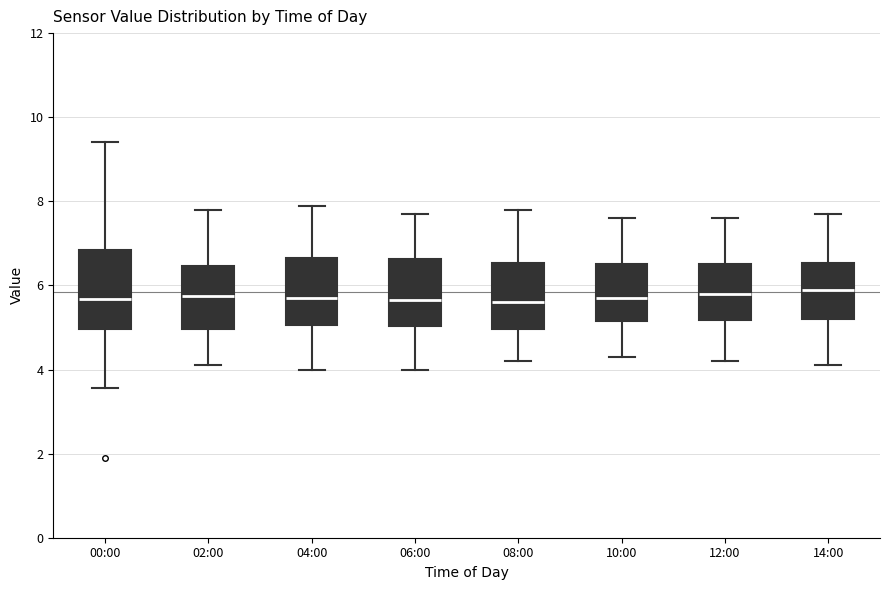

Which box is the tallest, from its lower edge to its upper edge?

00:00